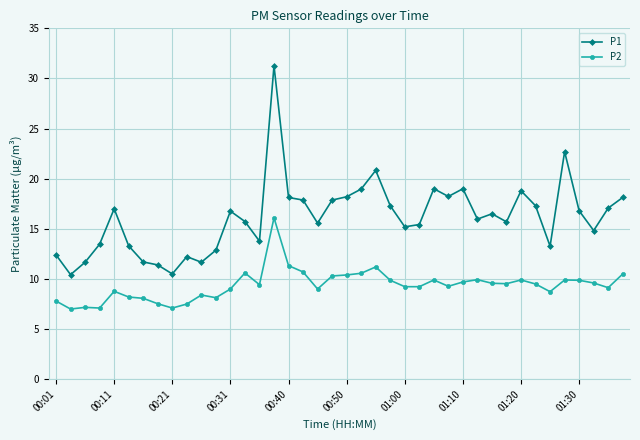

True or false: P2 has more than 0 points higher than both neighbors.

True